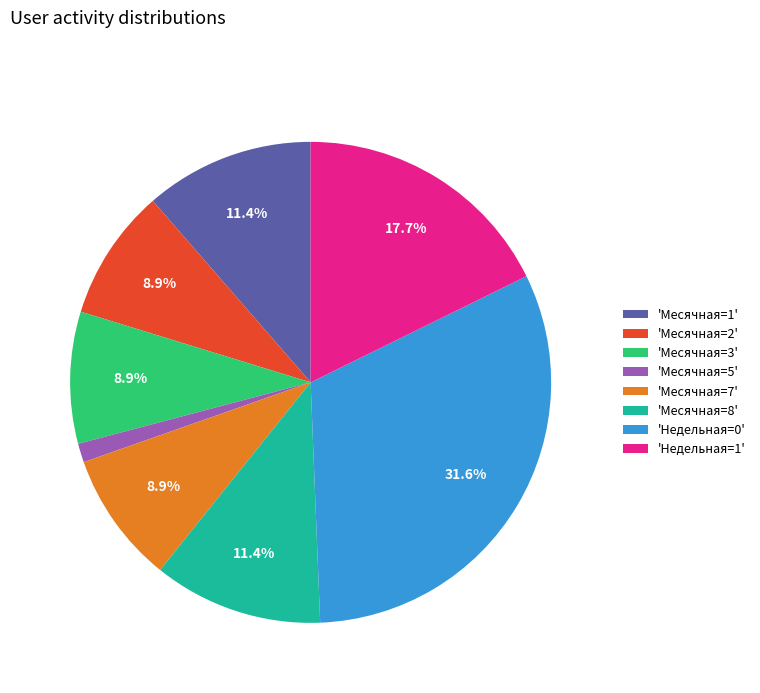

What is the largest slice in the pie chart?

'Недельная=0'